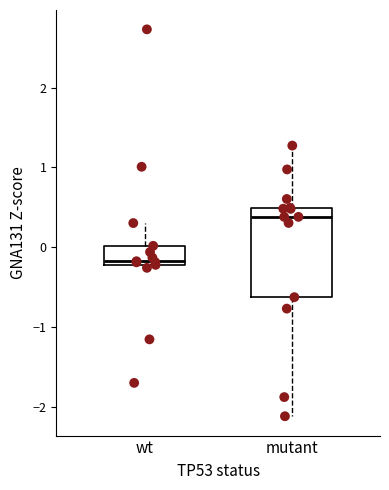

Which box's median line is the highest?

mutant